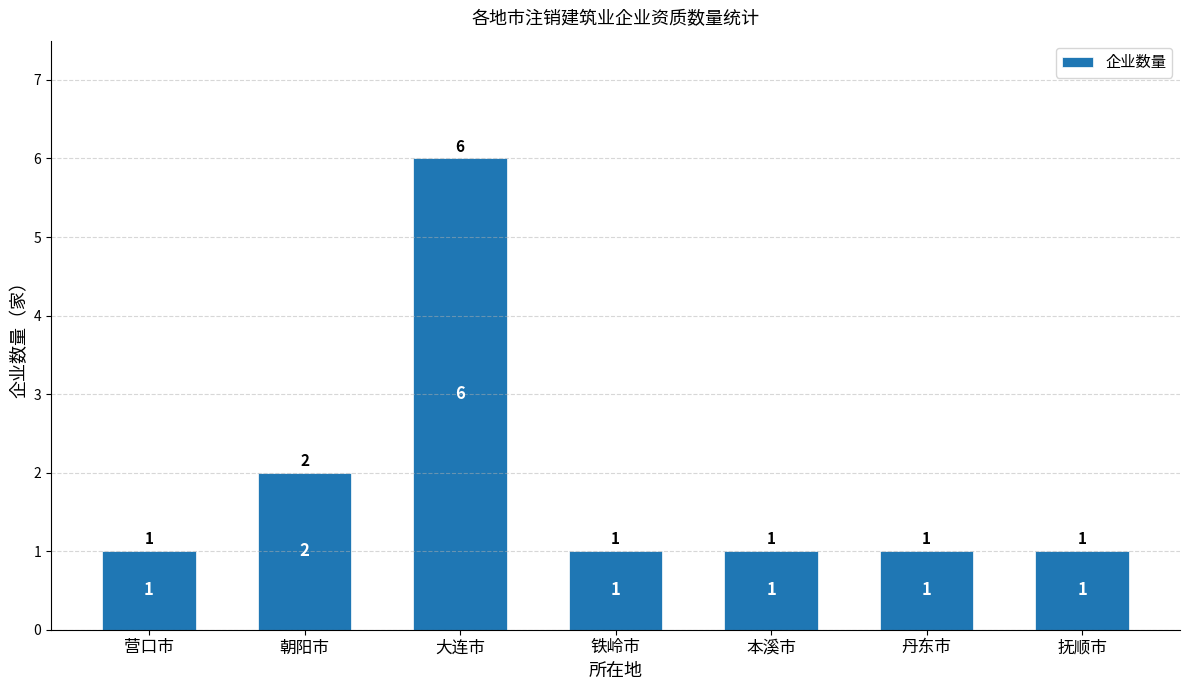

What is the sum of all values?

13